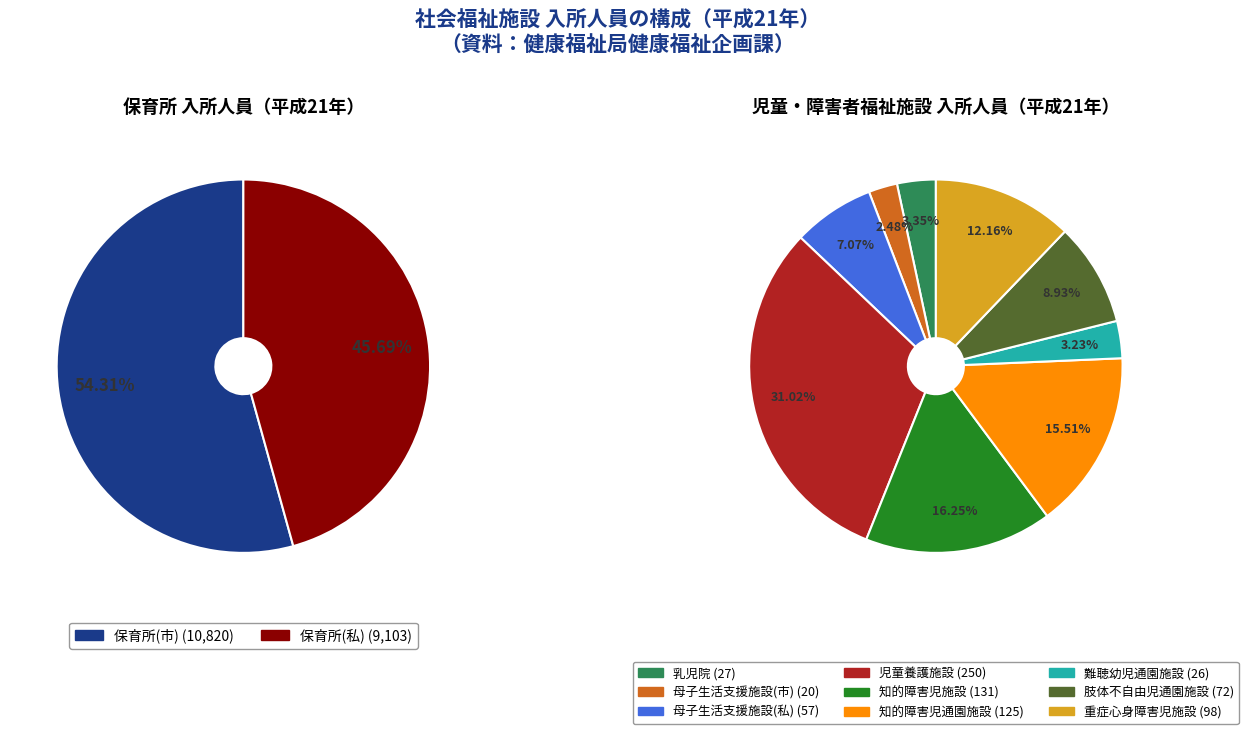

Is it true that 肢体不自由児通園施設 is 1% of the pie?

False